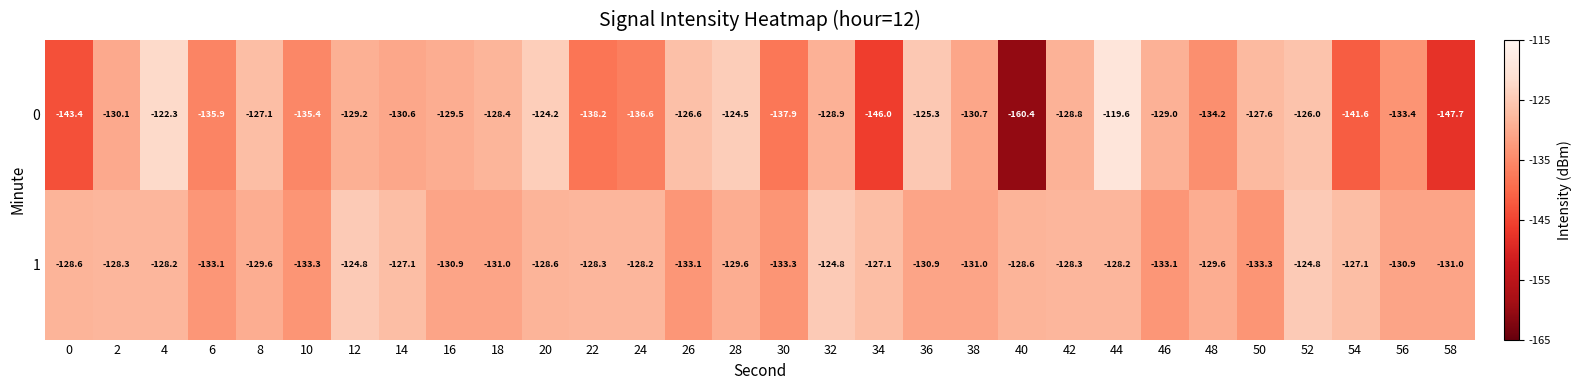

Rank the series at 40 from highest to lowest value.

1, 0